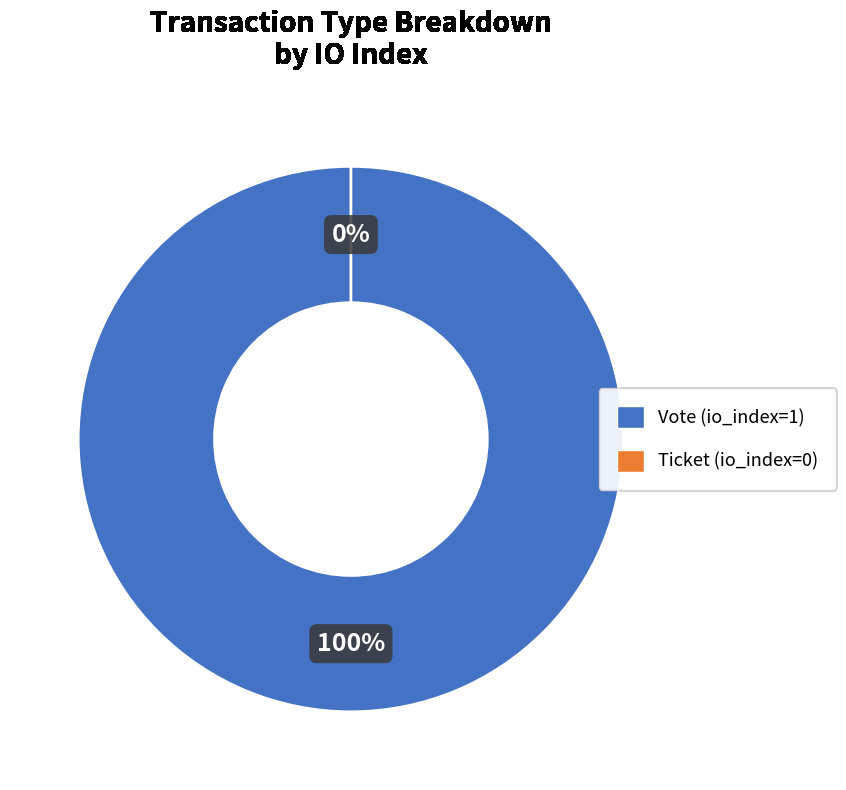

Which slice is the largest?

Vote (io_index=1)